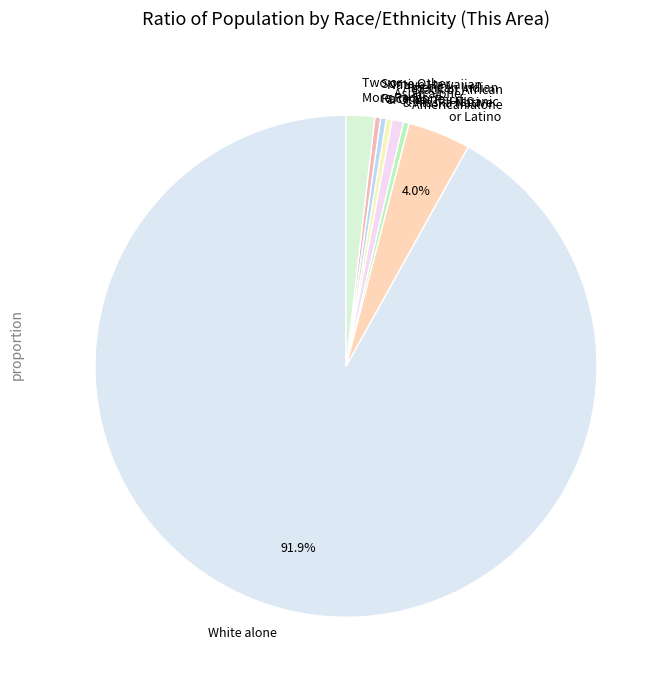

Is there any slice that represents more than half of the pie?

Yes